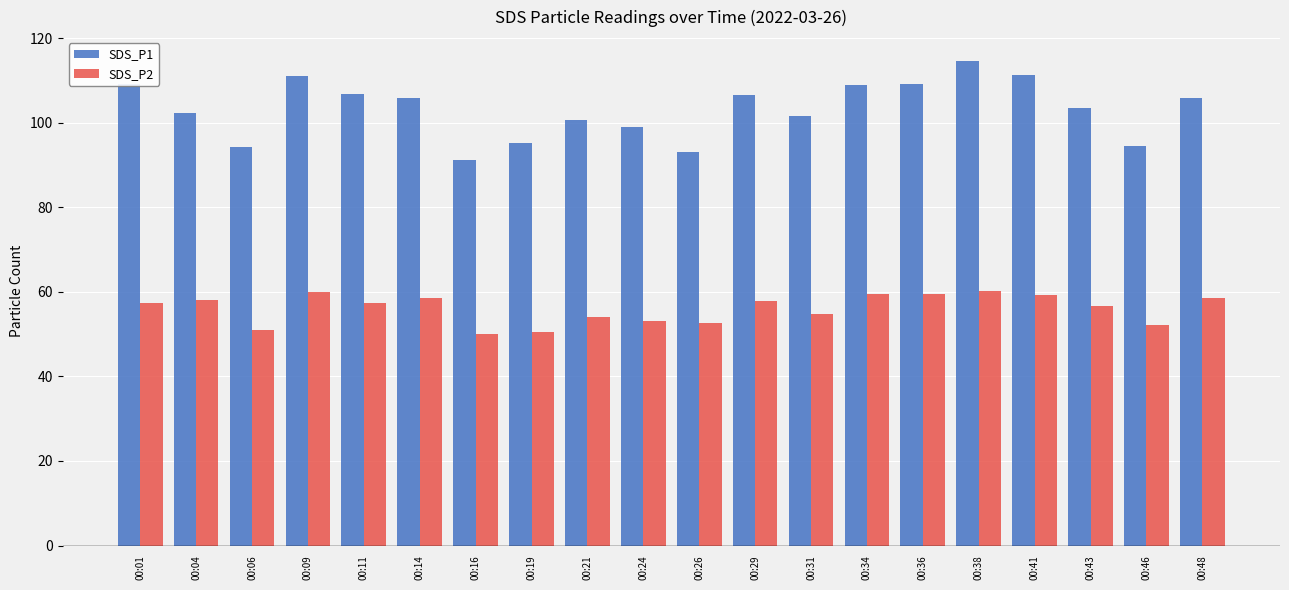

Rank the series at 00:36 from lowest to highest value.

SDS_P2, SDS_P1